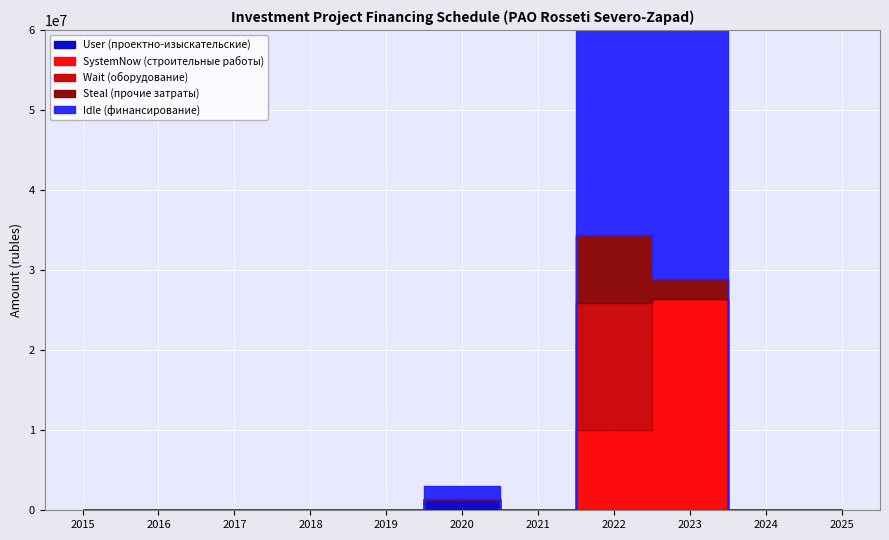

In Idle (финансирование), how many points are higher than both neighbors (excluding endpoints)?

2